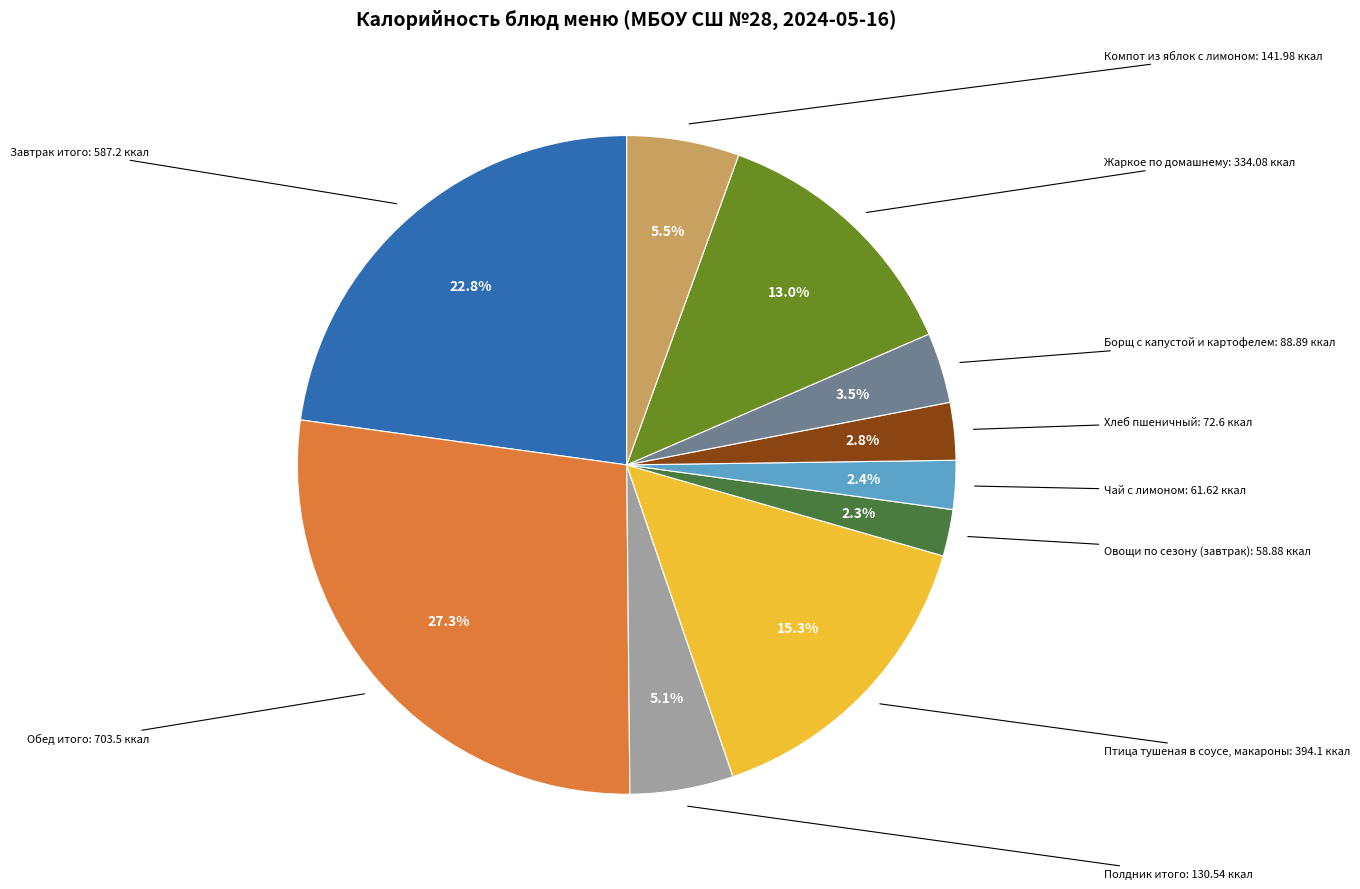

Is there a majority slice in this chart?

No